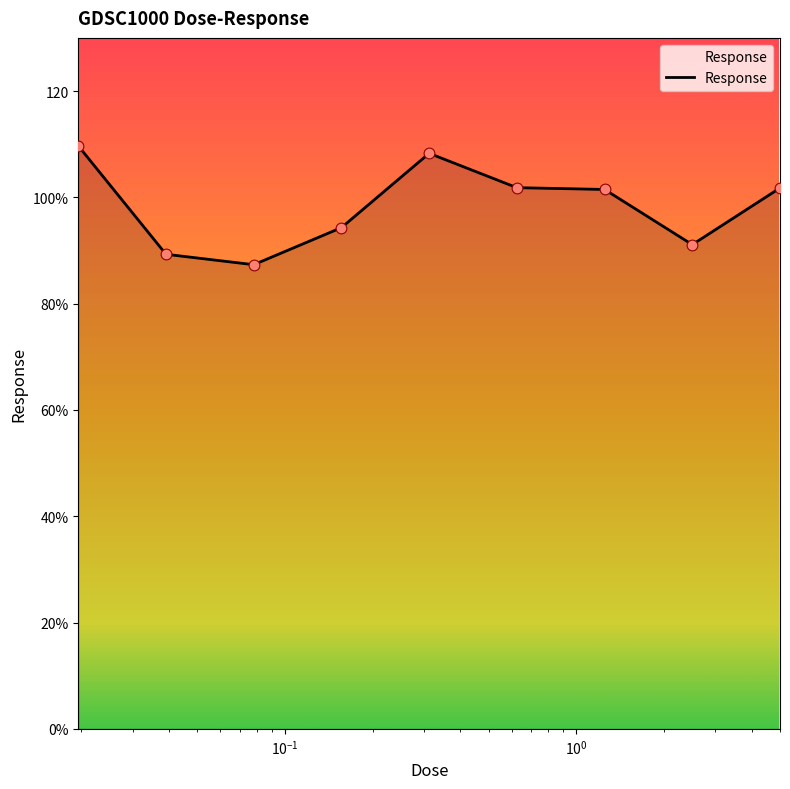

Does the chart have visible grid lines?

No